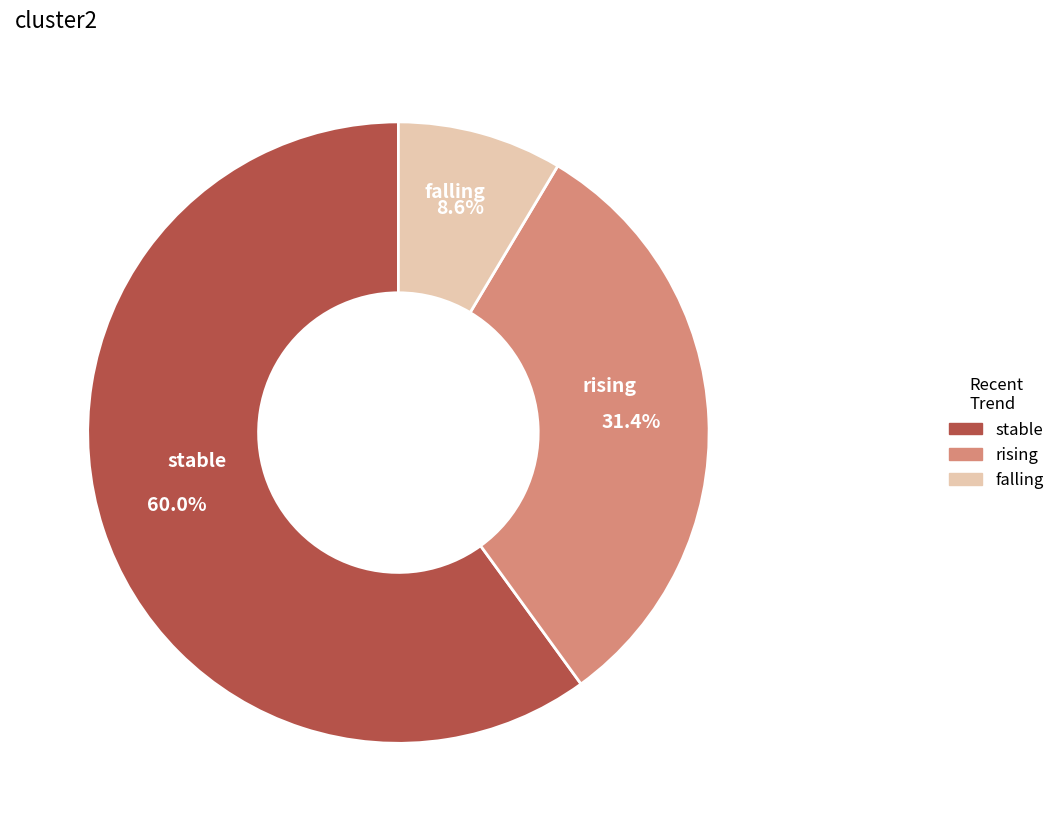

Rank the categories by value from highest to lowest.

stable, rising, falling